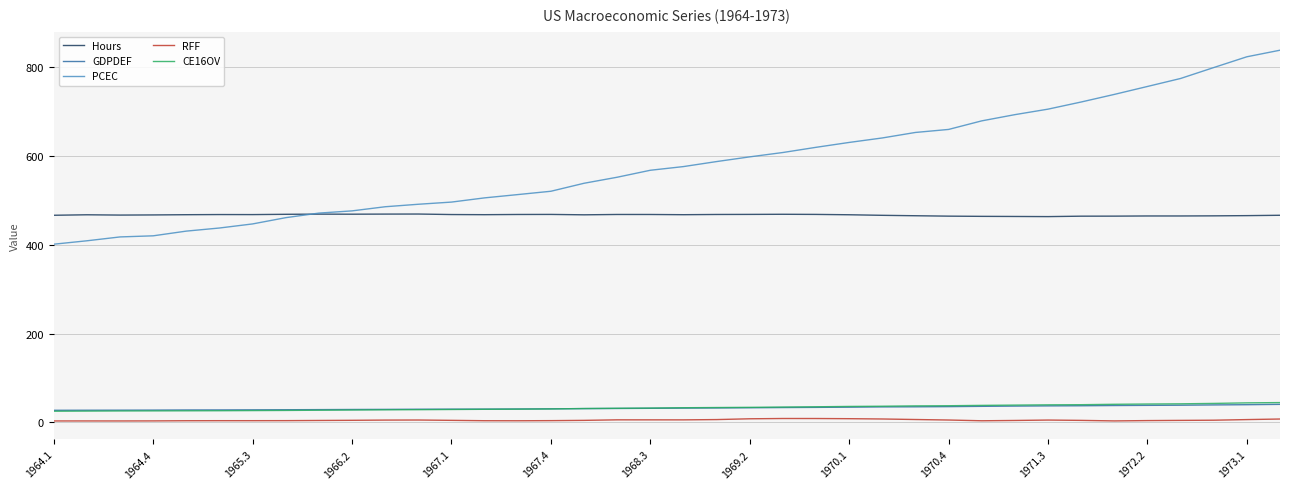

What is the difference between the second highest and minimum values in the PCEC series?

422.3